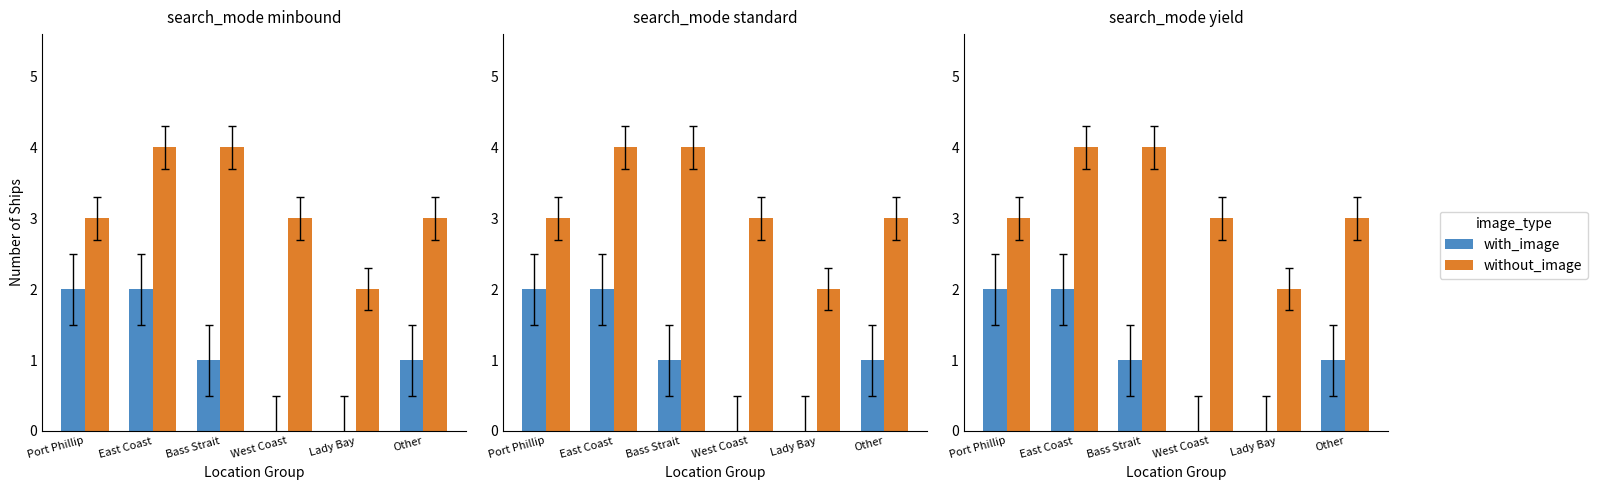

Reading right to left, list all the values displayed in this chart.

with_image: 1	0	0	1	2	2
without_image: 3	2	3	4	4	3